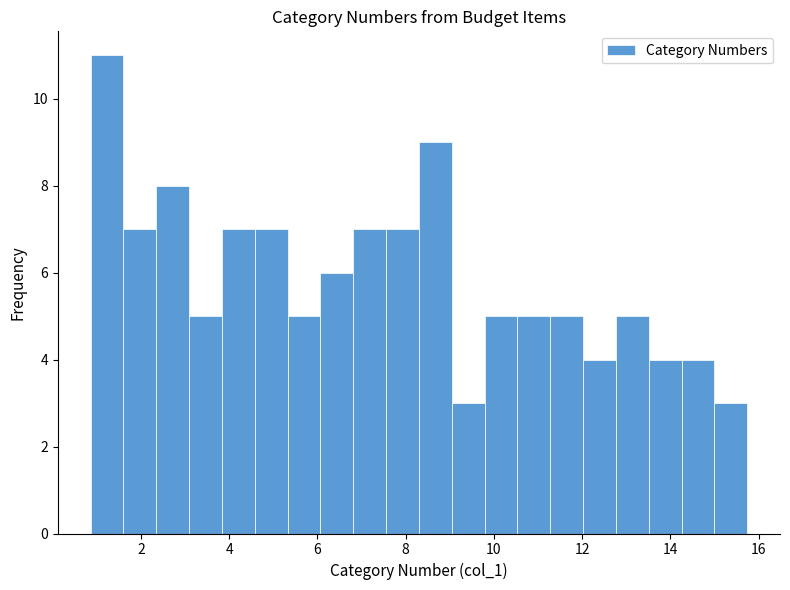

Around what value on the x-axis is the tallest bar? Give the approximate position of its centre, as read against the axis.

1.2